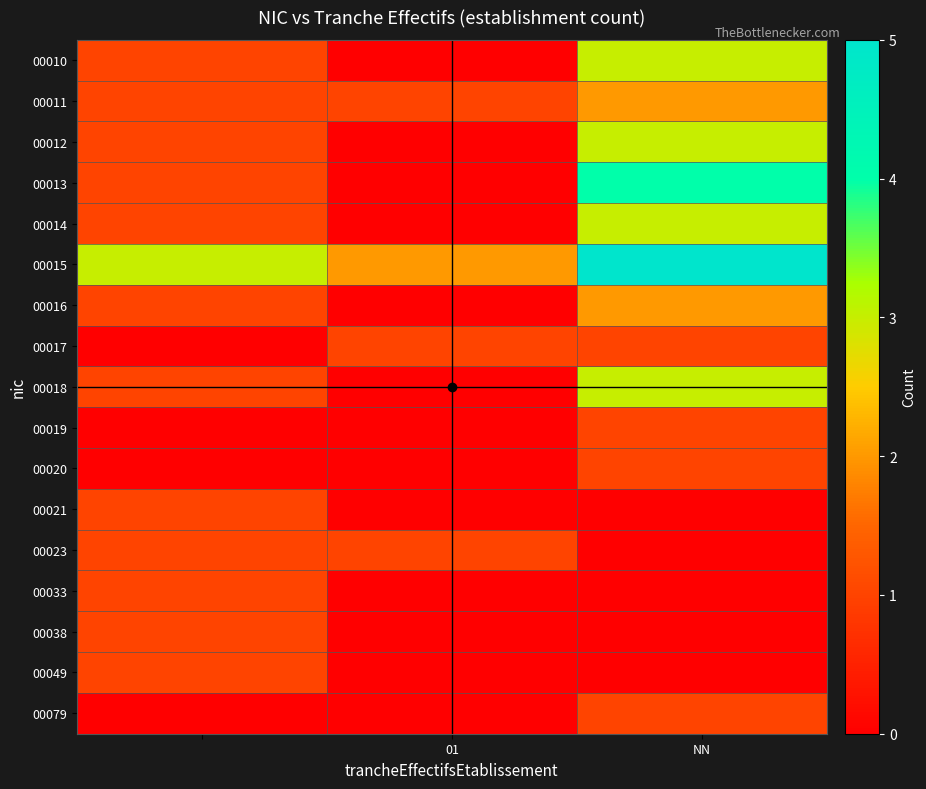

What is the maximum value shown in the chart?

5